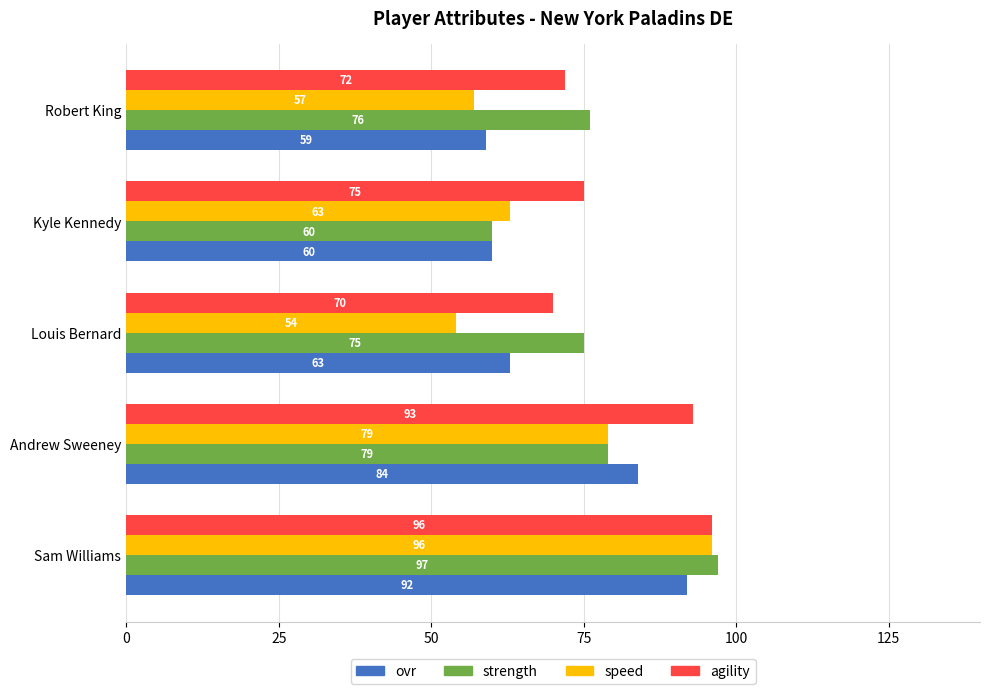

Rank the series by their average value, from highest to lowest.

agility, strength, ovr, speed